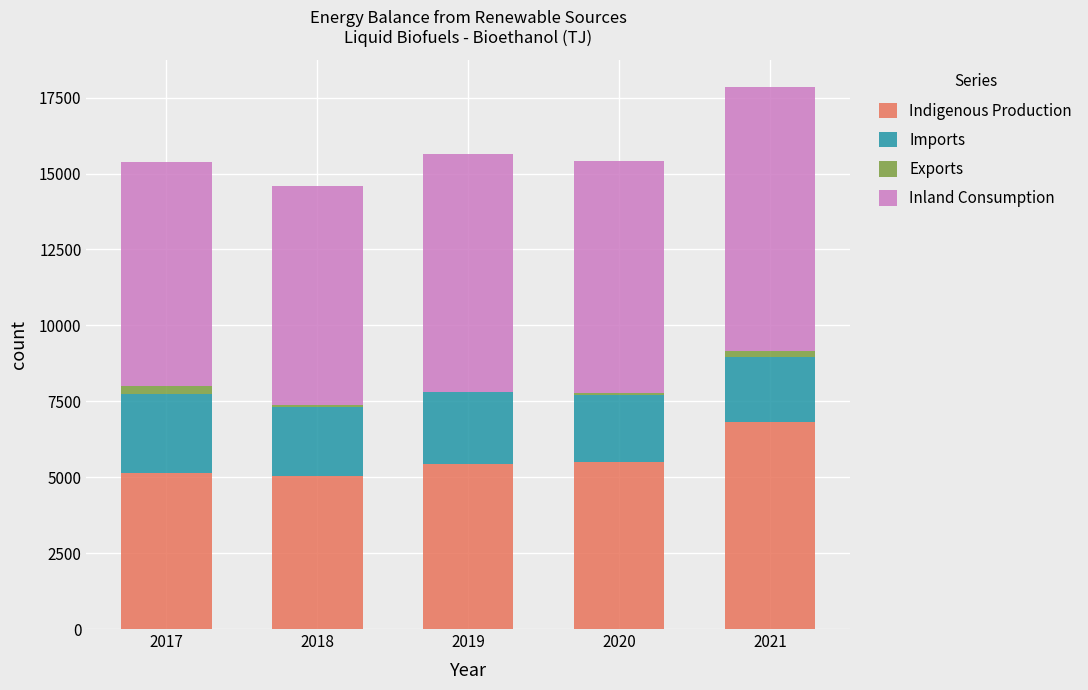

True or false: Indigenous Production has a value of 5489.0 at 2020.

True